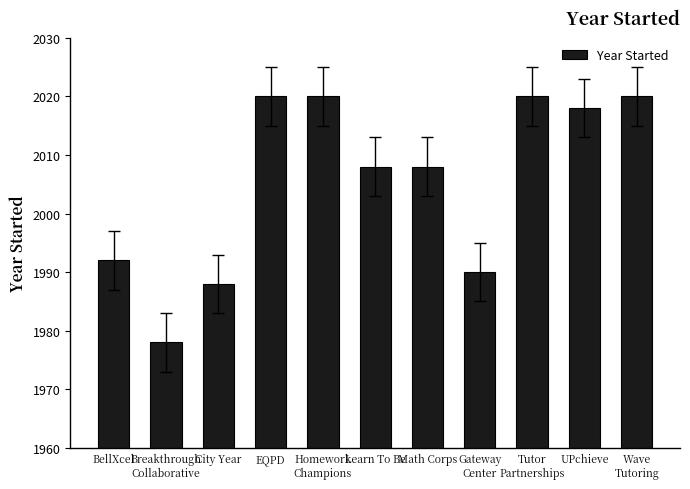

What is the change in value from BellXcel to Math Corps?

+16